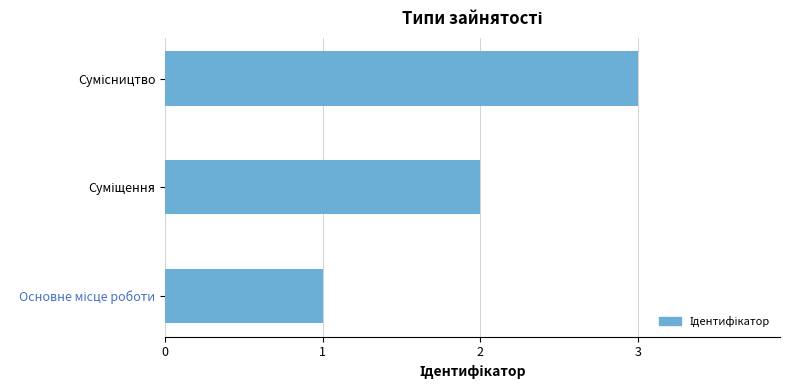

What is the maximum value shown in the chart?

3